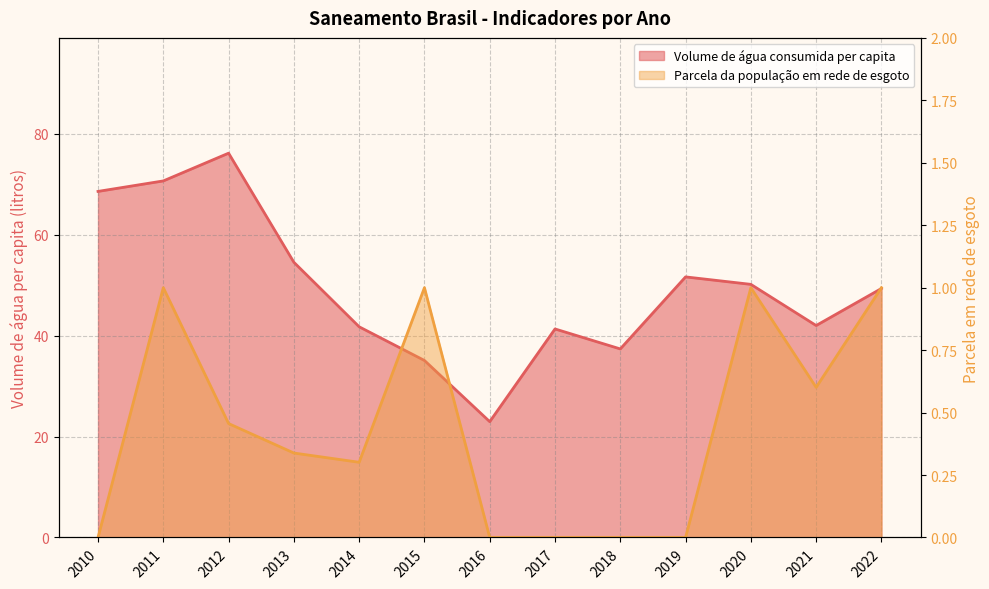

What is the value of the Volume de água consumida per capita point at the 1st from the left?

68.6